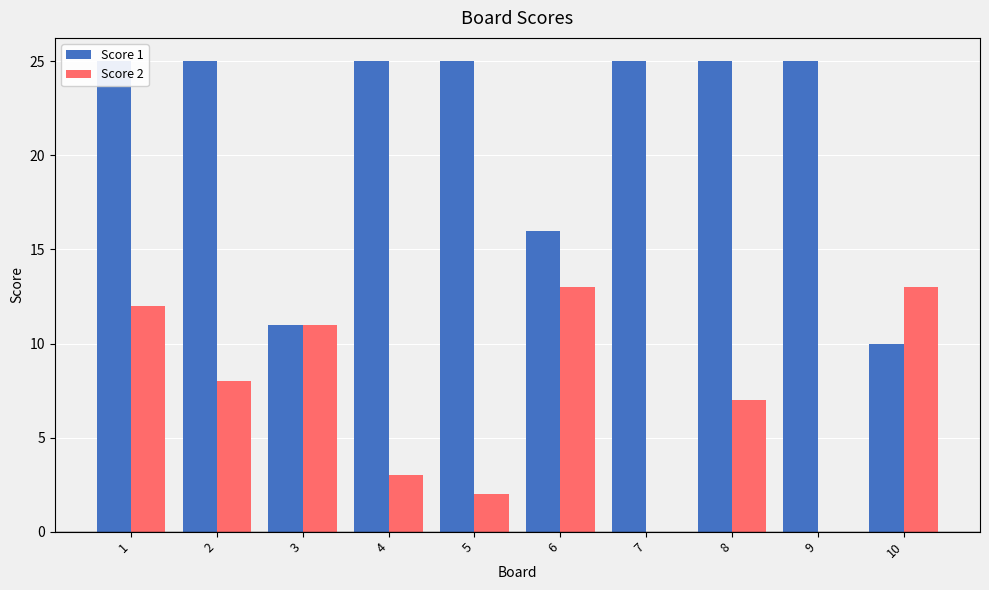

Reading right to left, extract all data points from this chart.

Score 1: 10=10	9=25	8=25	7=25	6=16	5=25	4=25	3=11	2=25	1=25
Score 2: 10=13	9=0	8=7	7=0	6=13	5=2	4=3	3=11	2=8	1=12